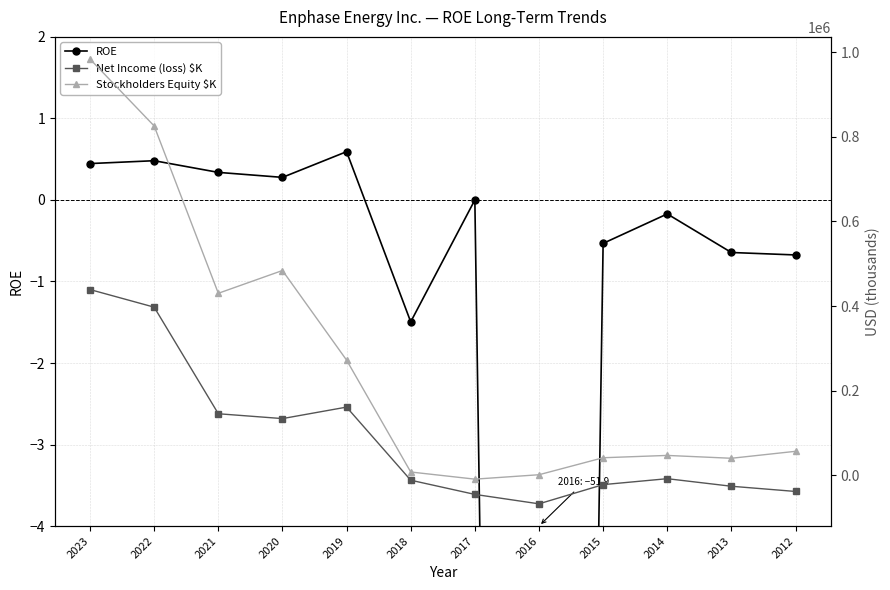

What is the difference between the maximum and minimum values in the ROE series?

52.5